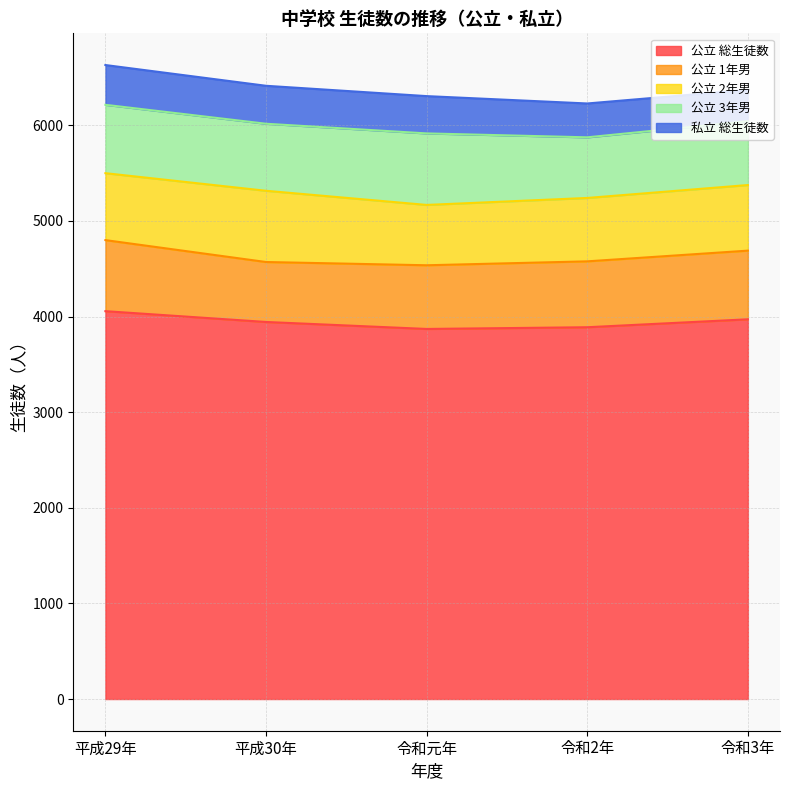

Which category has the lowest value across all series?

令和3年